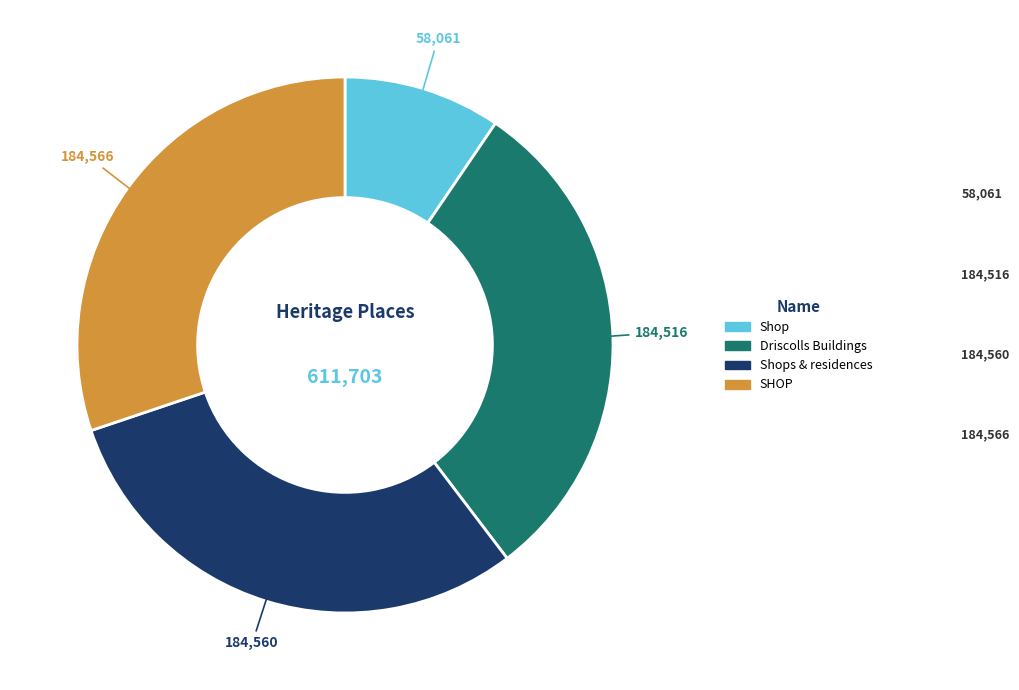

Does any single category account for the majority?

No